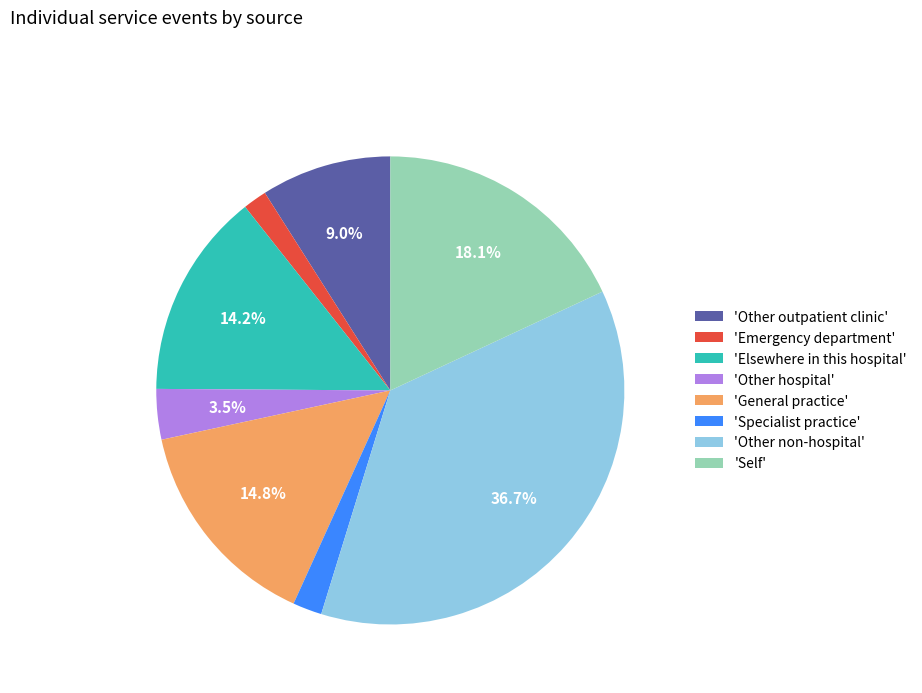

Which slice is the largest?

'Other non-hospital'